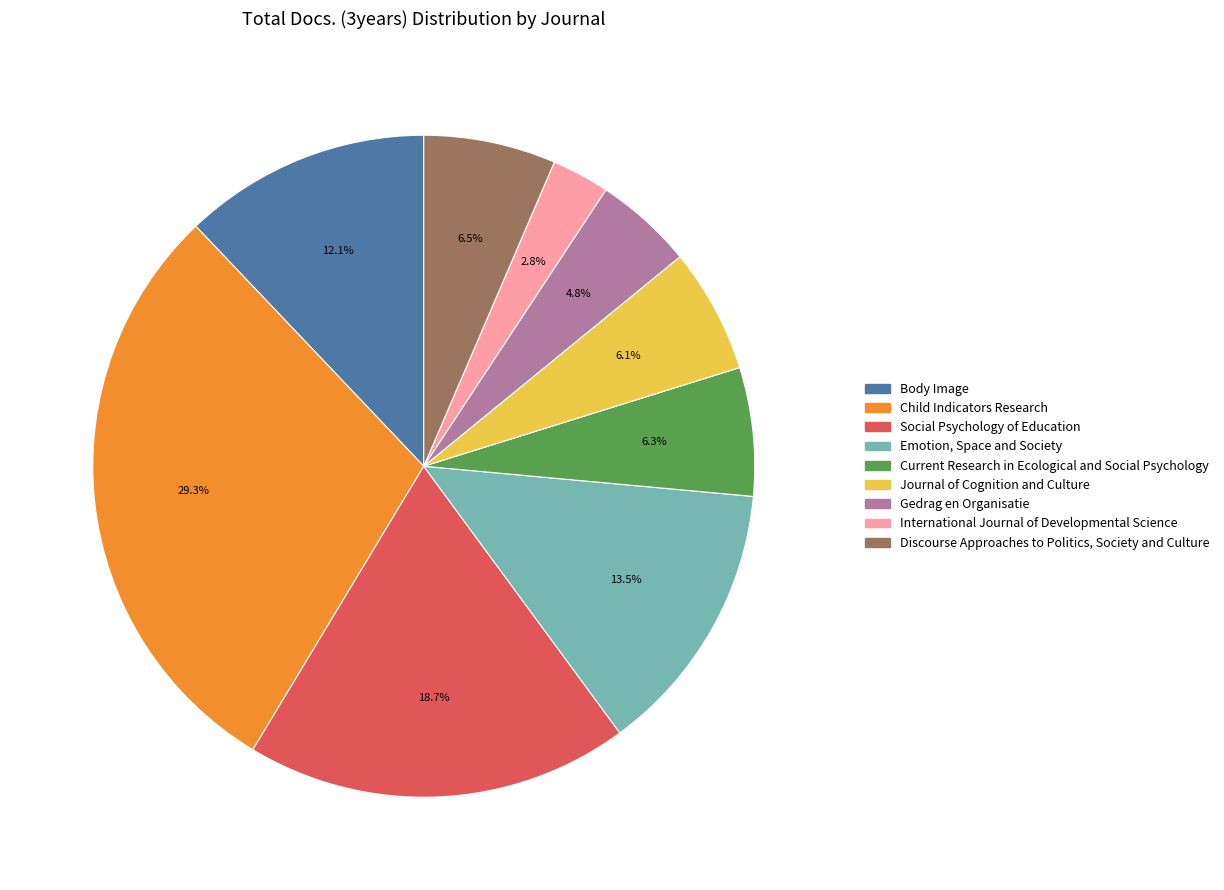

Does any single category account for the majority?

No